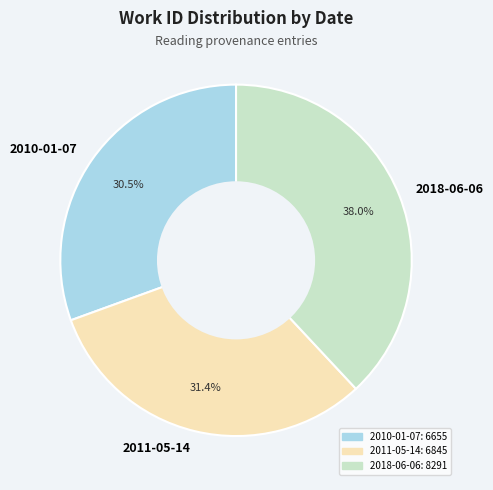

Which has a higher value, 2010-01-07 or 2011-05-14?

2011-05-14